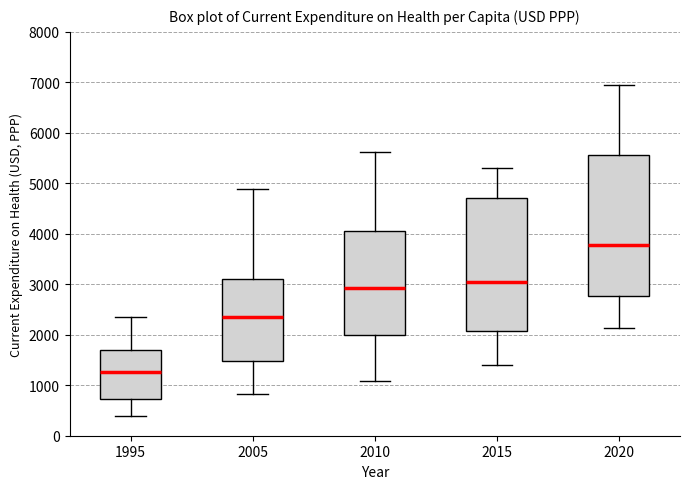

Reading left to right, transcribe this box plot: for each box, give where its median line is, the range the box spans, and where its two whiskers end, as read against the y-axis. The values are not printed on the chart, so give them approximately, as read against the axis.

1995: median 1300, box 700 to 1700, whiskers 400 to 2300
2005: median 2400, box 1500 to 3100, whiskers 800 to 4900
2010: median 2900, box 2000 to 4000, whiskers 1100 to 5600
2015: median 3100, box 2100 to 4700, whiskers 1400 to 5300
2020: median 3800, box 2800 to 5600, whiskers 2100 to 6900